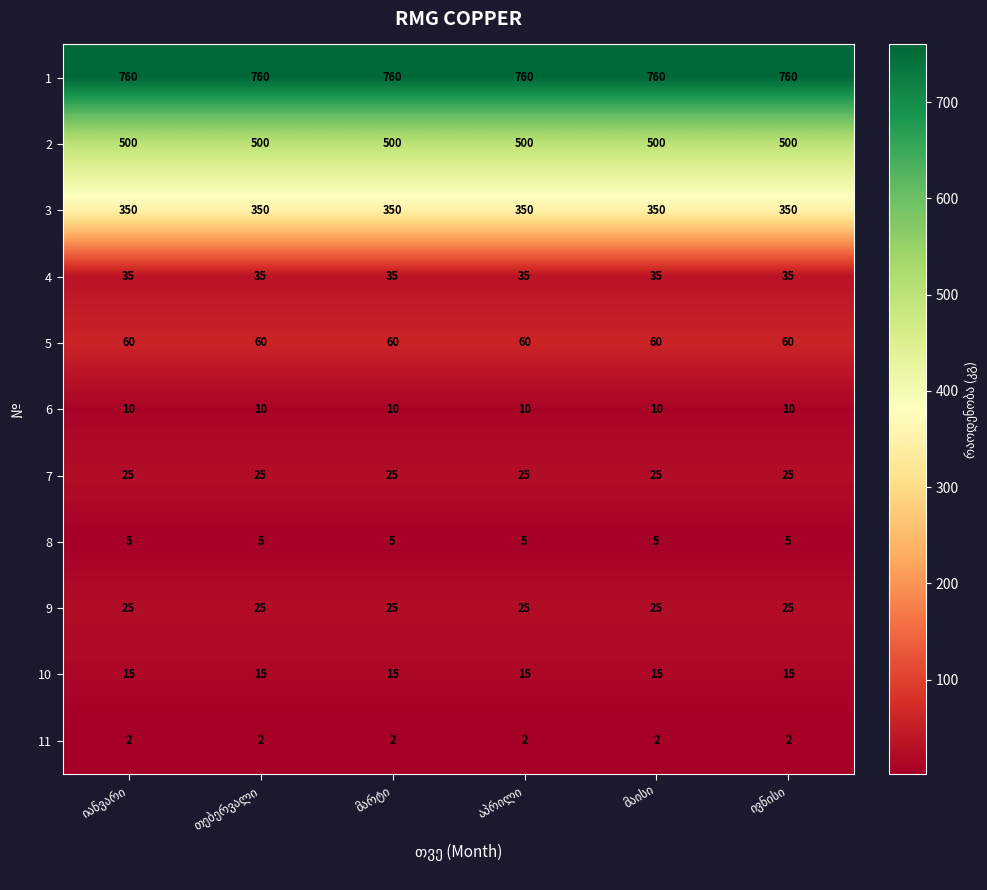

At how many categories does at least one series exceed 641?

6